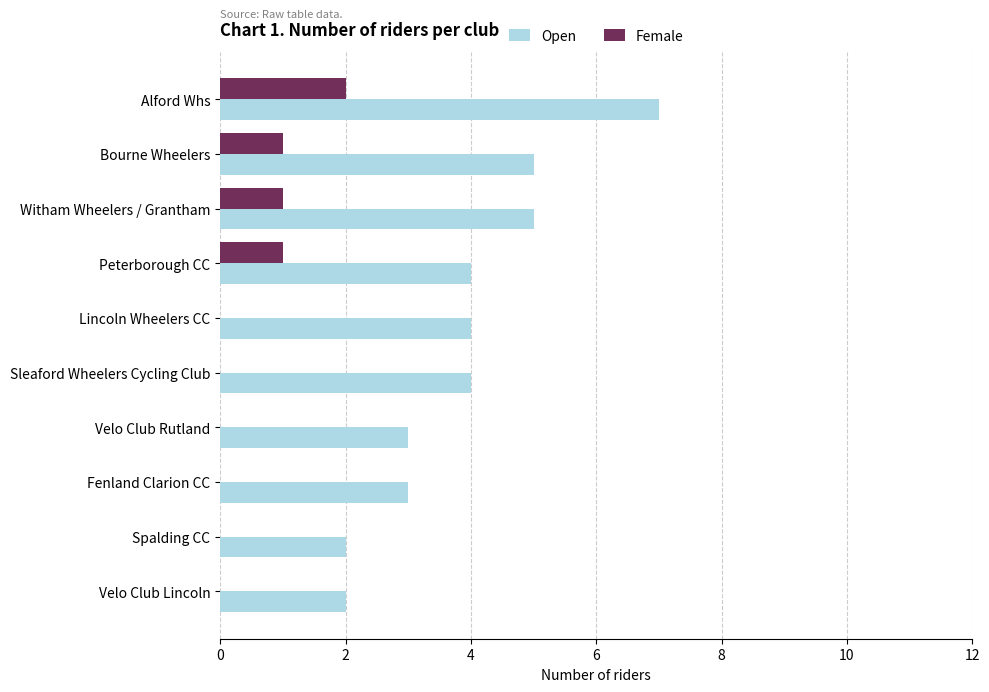

Count the number of categories in the chart.

10